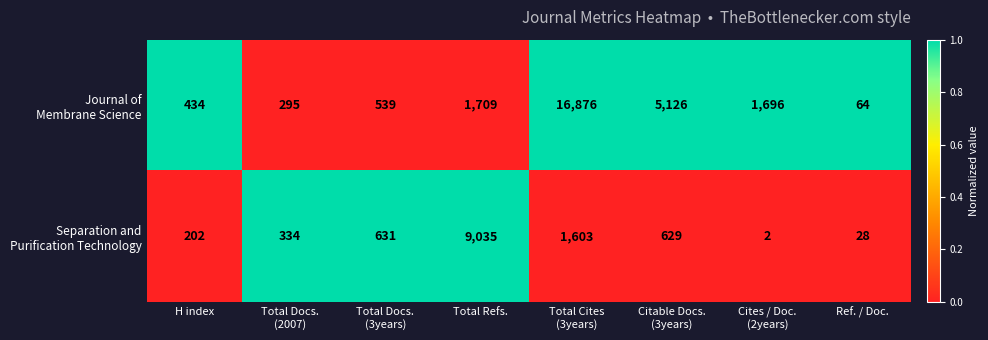

At how many categories does at least one series exceed 2613?

3